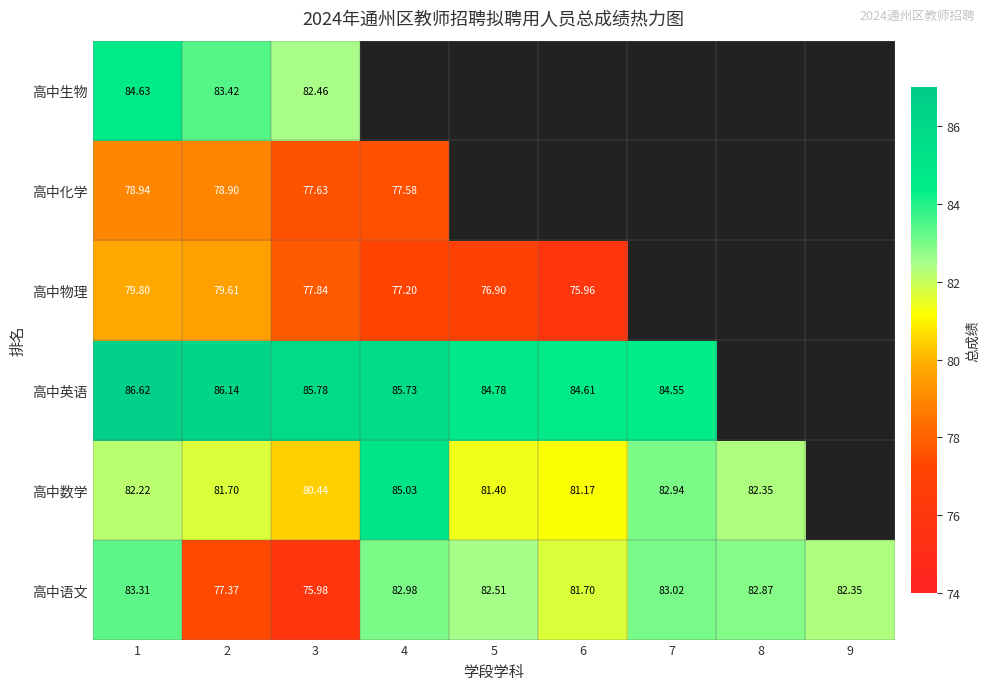

At 2, list the series in order from smallest to largest.

高中语文, 高中化学, 高中物理, 高中数学, 高中生物, 高中英语